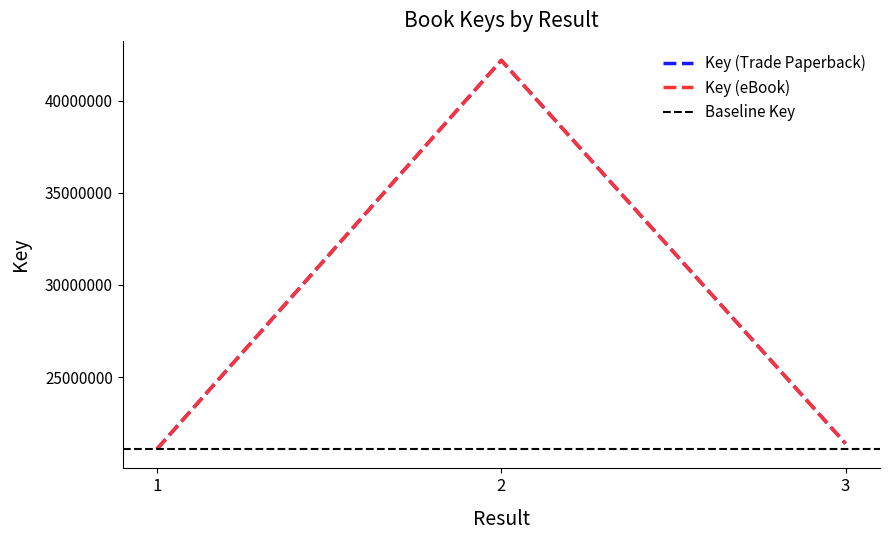

Does the chart have visible grid lines?

No